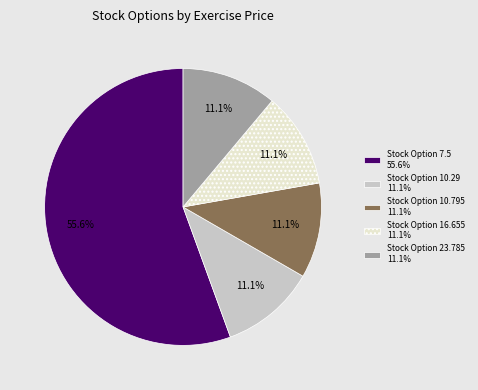

True or false: Stock Option 23.785 accounts for 11% of the total.

True